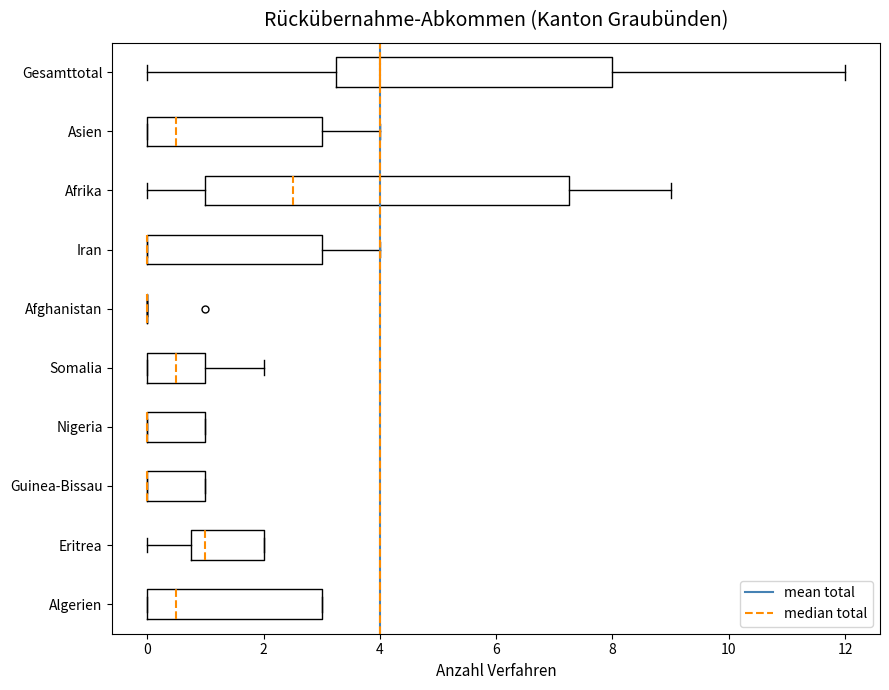

Which box is the widest, from its left edge to its right edge?

Afrika